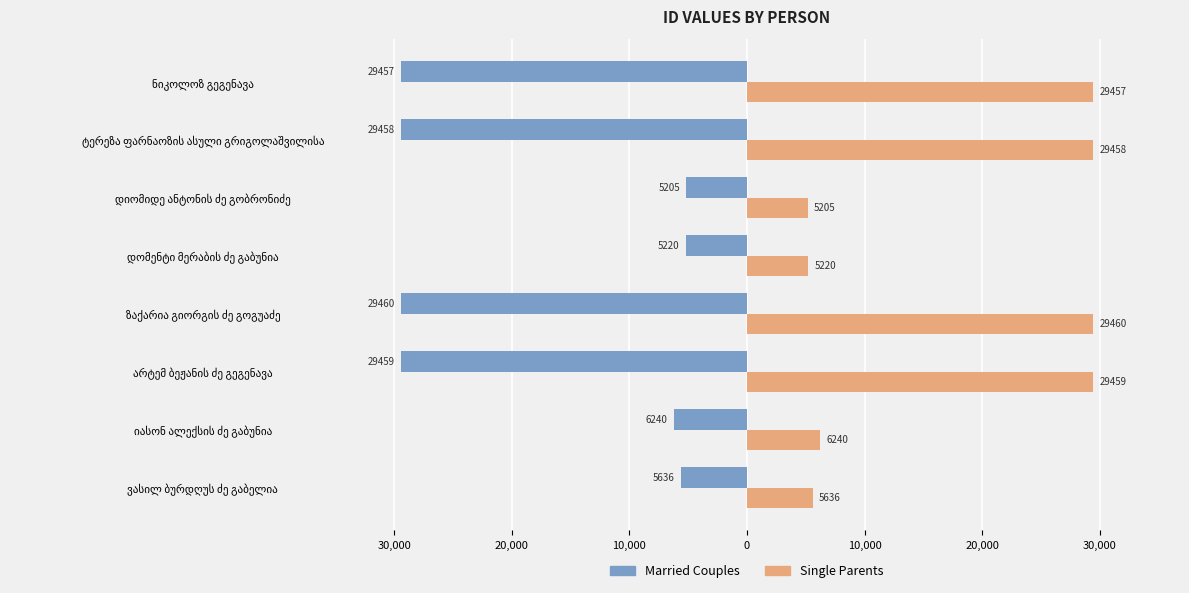

Which series has the widest spread of values?

Married Couples